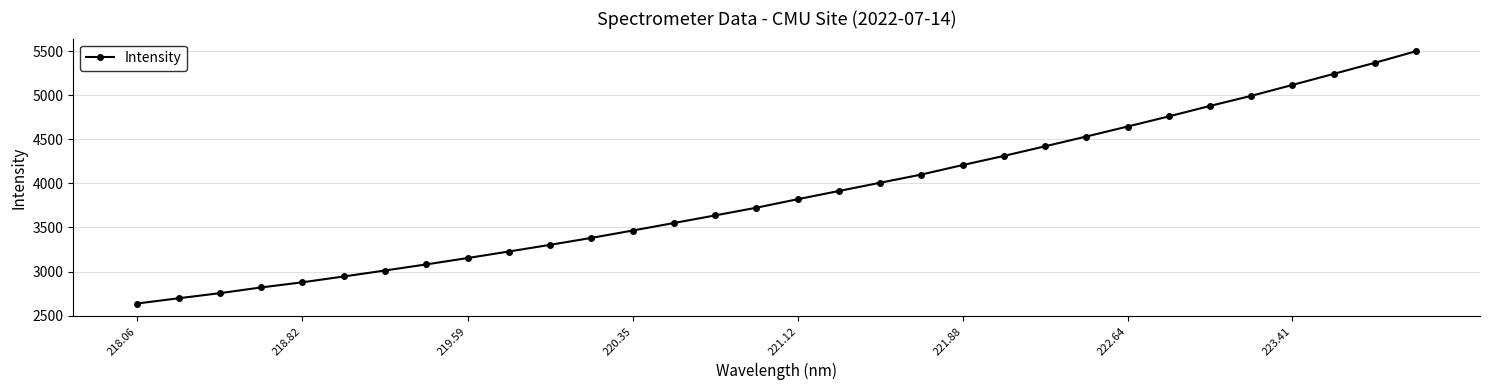

Does the chart display data point markers on the line(s)?

Yes